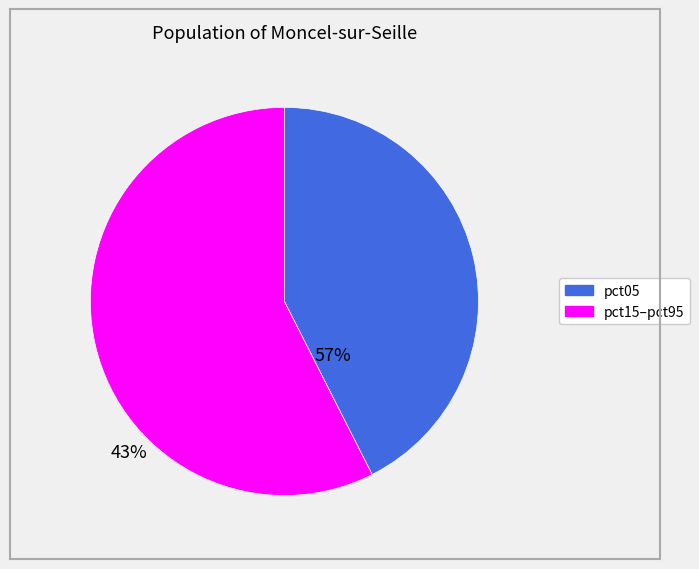

Does any single category account for the majority?

Yes